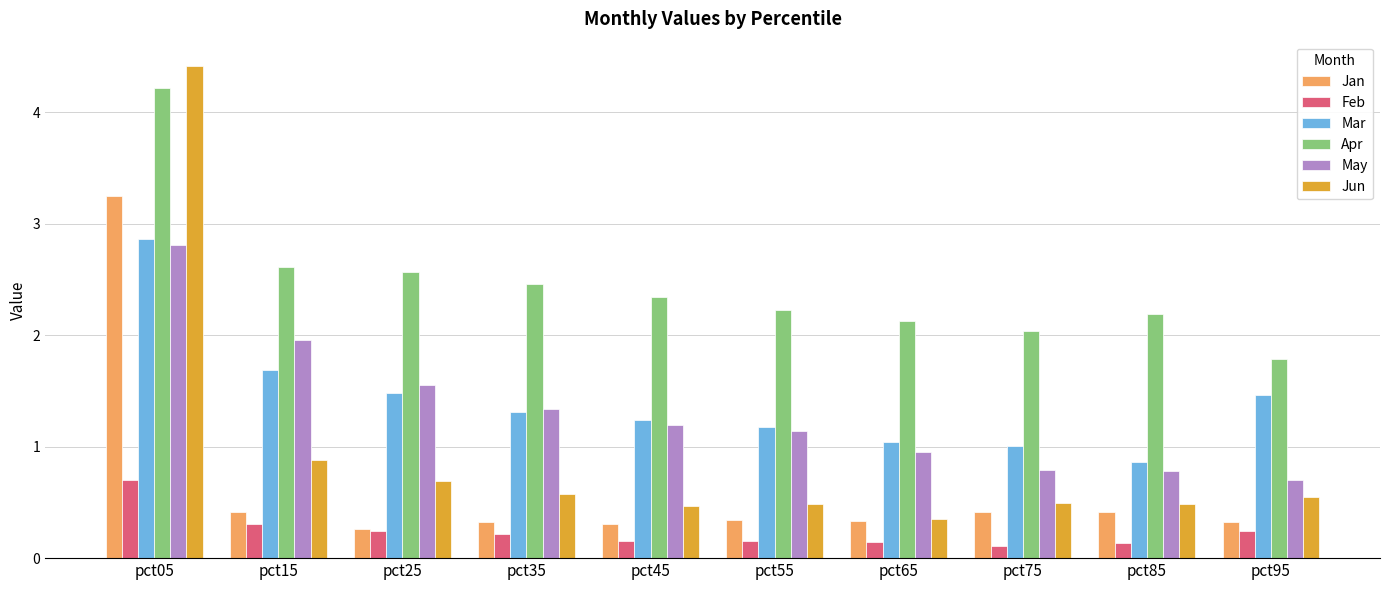

What is the spread (max minus min) of values at pct85?

2.1